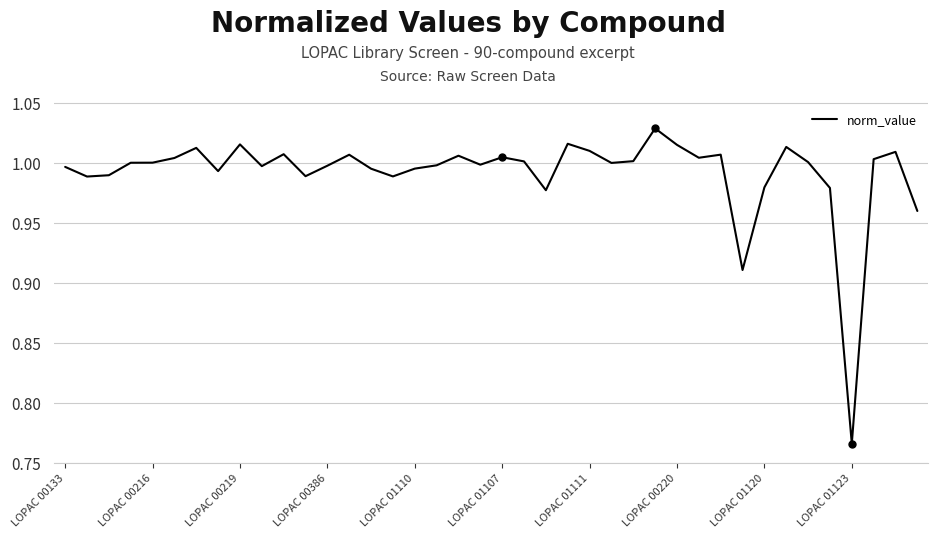

What is the difference between the maximum and minimum values?

0.3